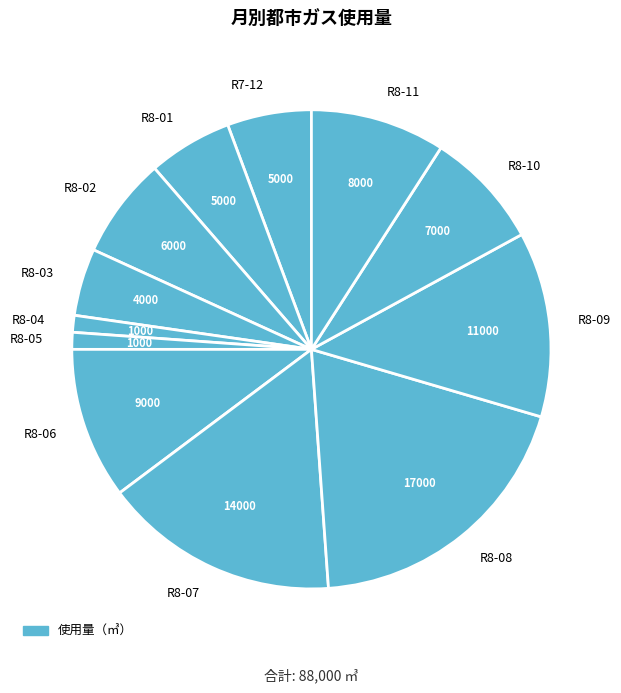

What is the largest slice in the pie chart?

R8-08